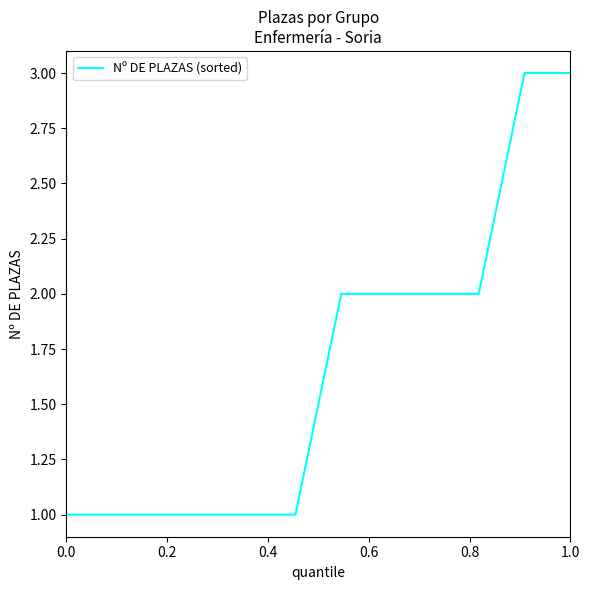

What is the maximum value shown in the chart?

3